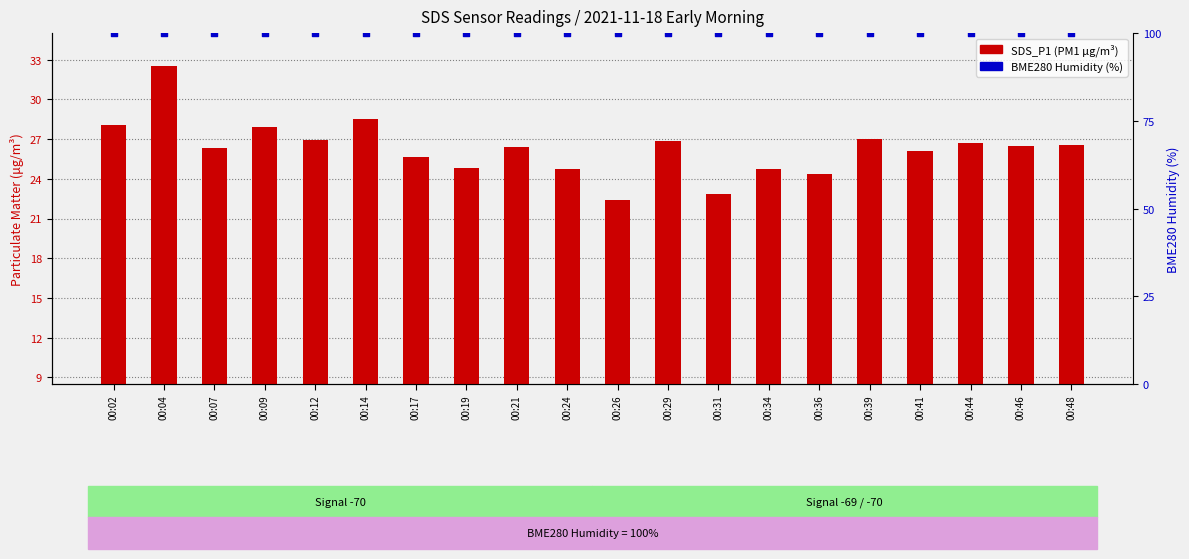

Is the value of BME280 Humidity (%) at 00:48 greater than the value of SDS_P1 (PM1) at 00:36?

Yes